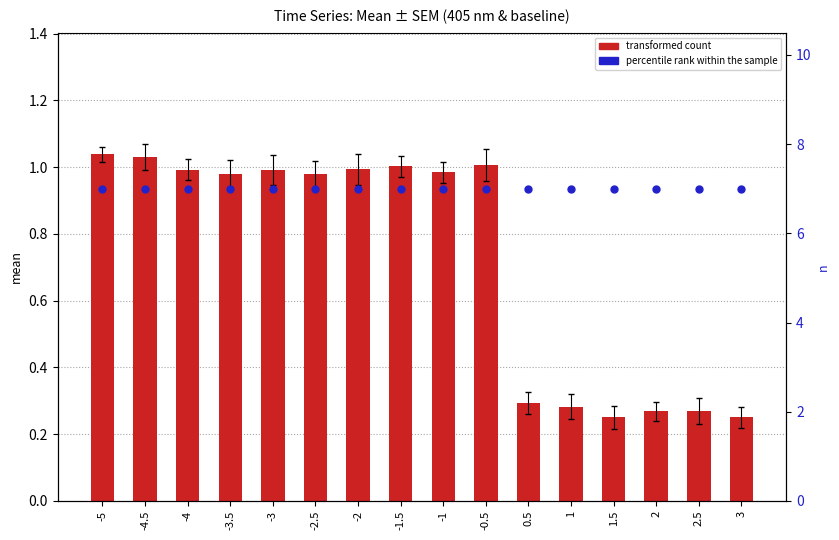

Which series has the largest total across all categories?

n within sample